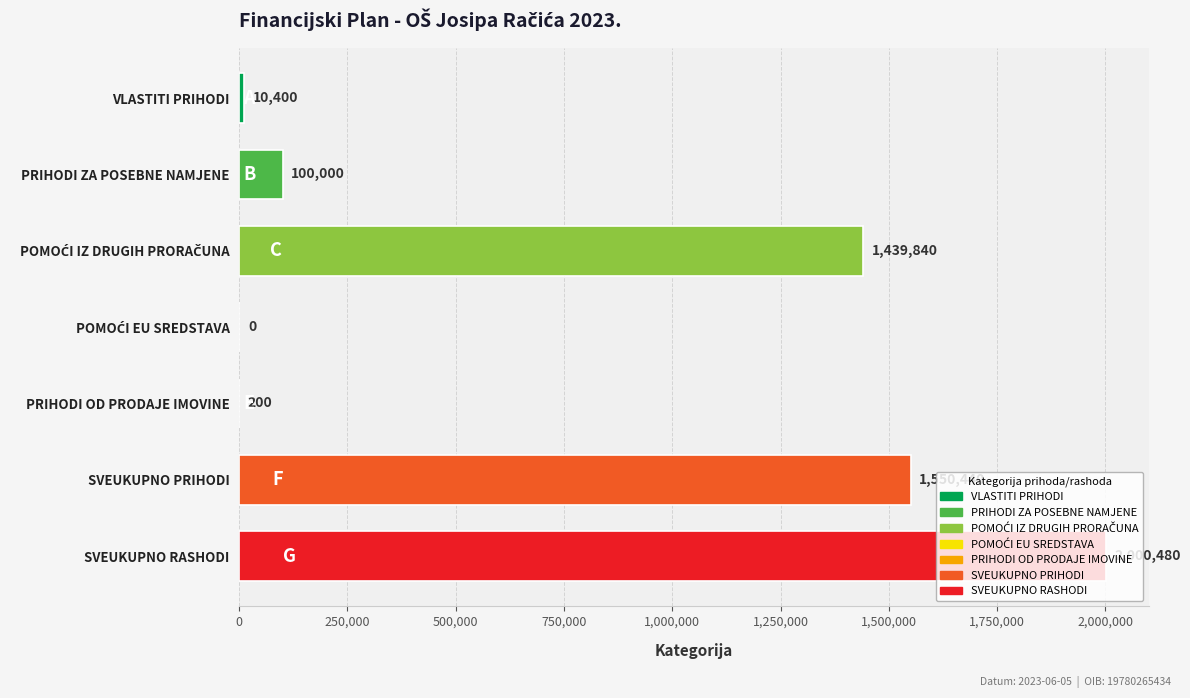

What is the ratio of the value at SVEUKUPNO PRIHODI to the value at SVEUKUPNO RASHODI?

0.8